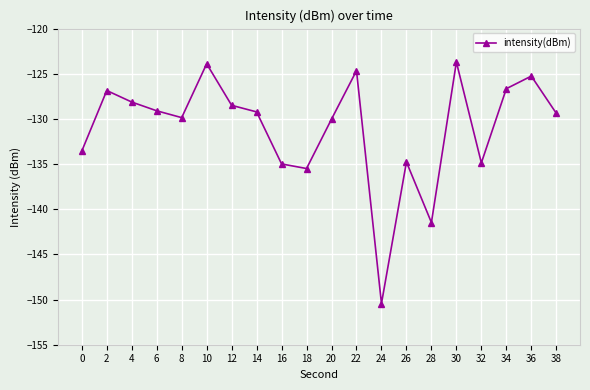

What is the value of the 20th point from the left?

-129.4